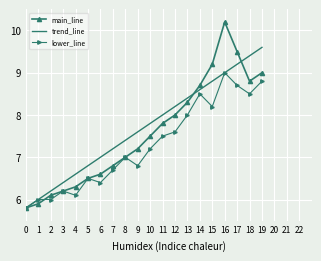

List the series in order of their overall mean, lowest first.

lower_line, main_line, trend_line